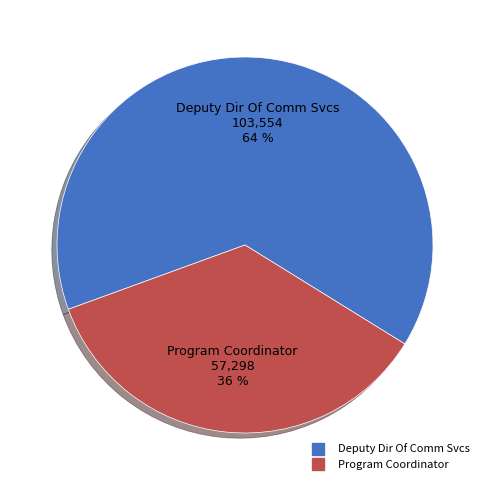

To the nearest percent, what portion does Deputy Dir Of Comm Svcs represent?

64%